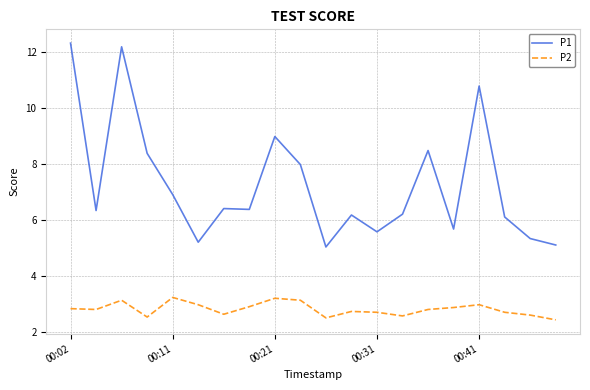

What are all the series names shown in the legend?

P1, P2